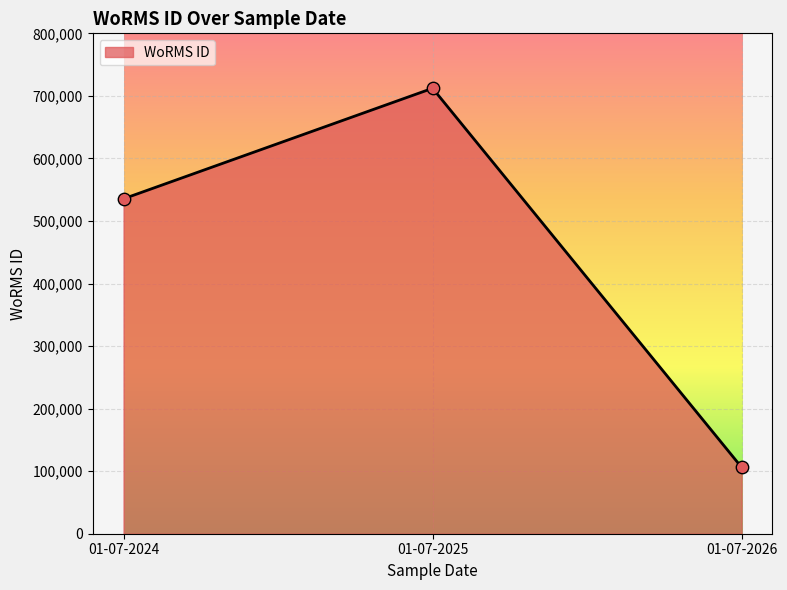

What is the ratio of the value at 01-07-2024 to the value at 01-07-2025?

0.8